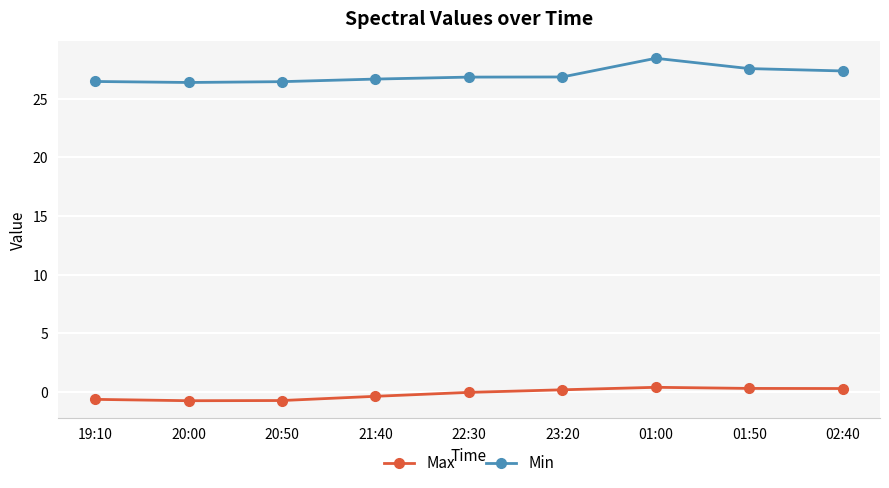

List the series in order of their peak value, highest first.

Min, Max